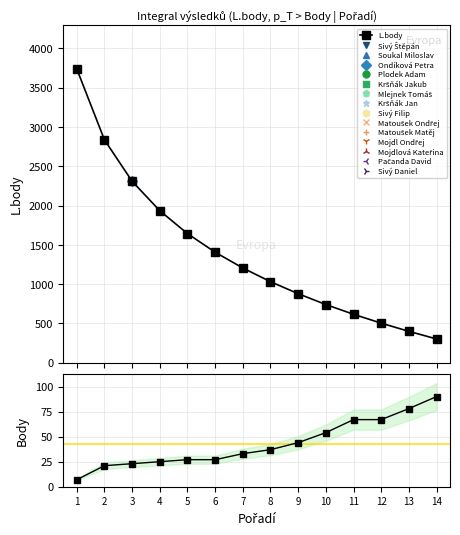

Rank the series by their average value, from highest to lowest.

L.body, Body